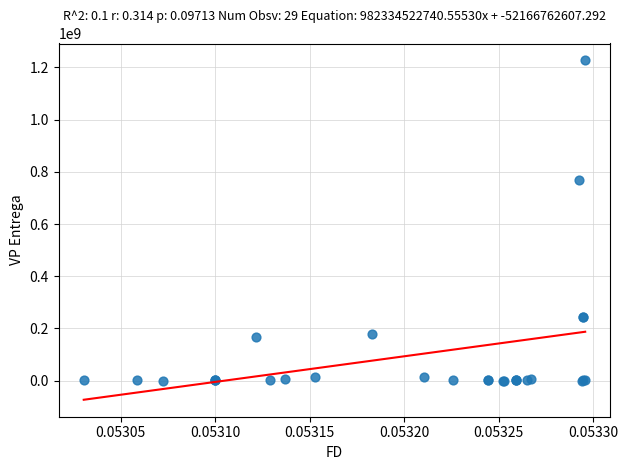

What Y value in the scatter plot is closest to 613579182?

769923541.8